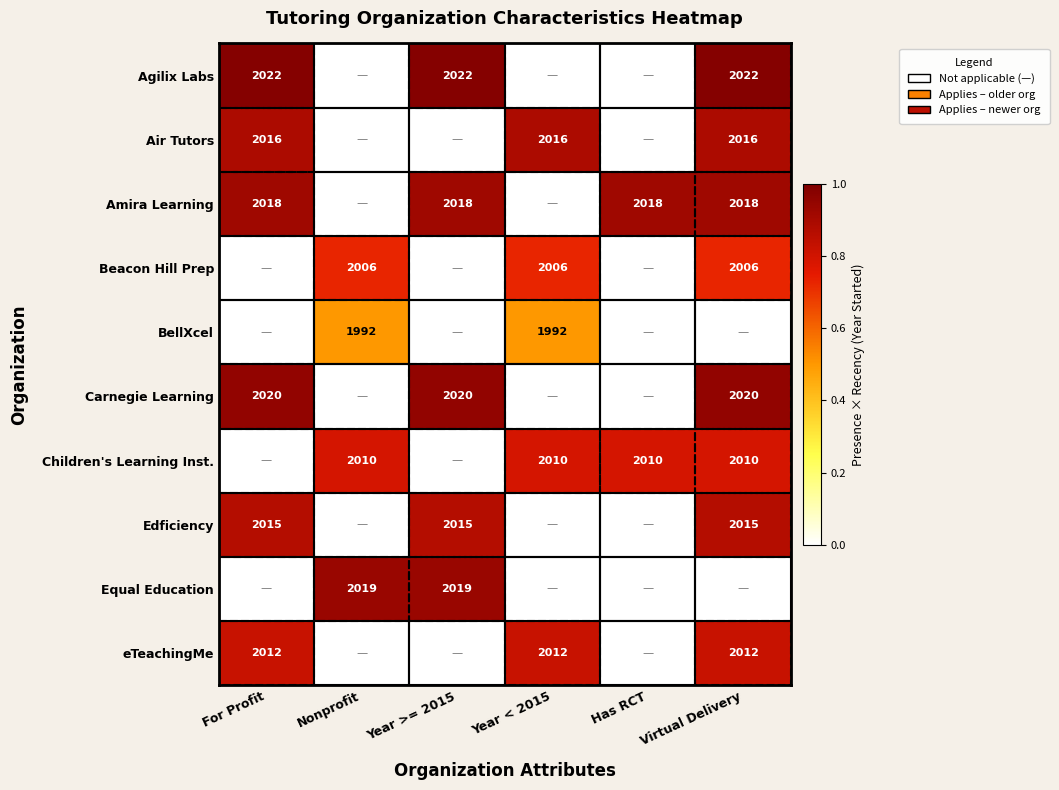

True or false: Beacon Hill Prep has a value of 430 at Virtual Delivery.

False